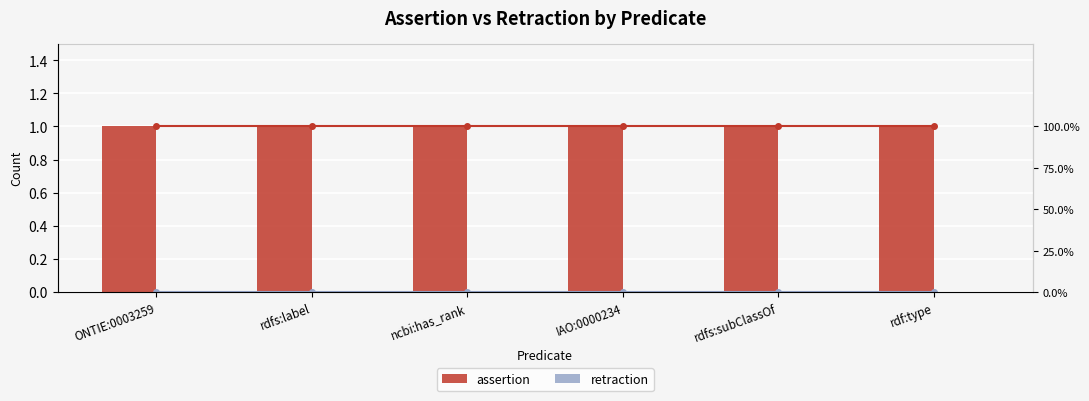

Where is retraction nearest to the value 0?

ONTIE:0003259